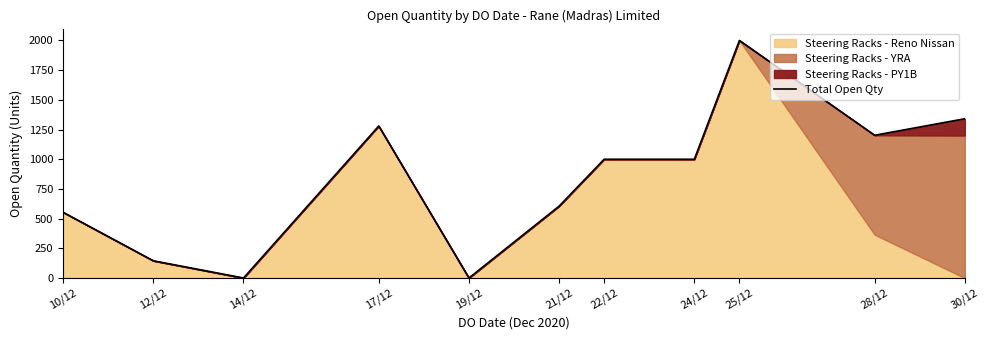

What is the difference between the values at 25/12 and 24/12?

1000